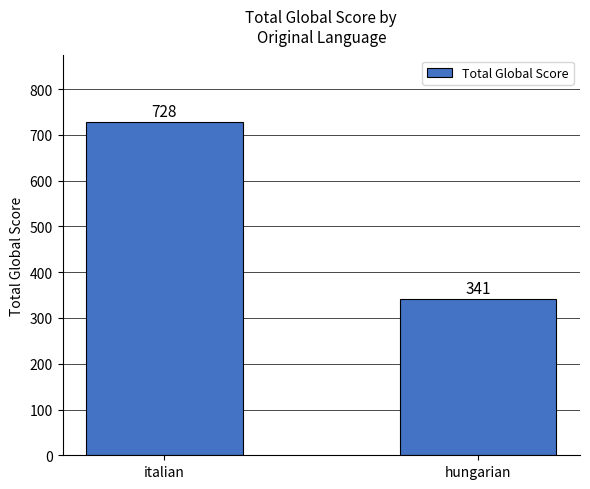

What is the label of the 2nd bar from the right?

italian